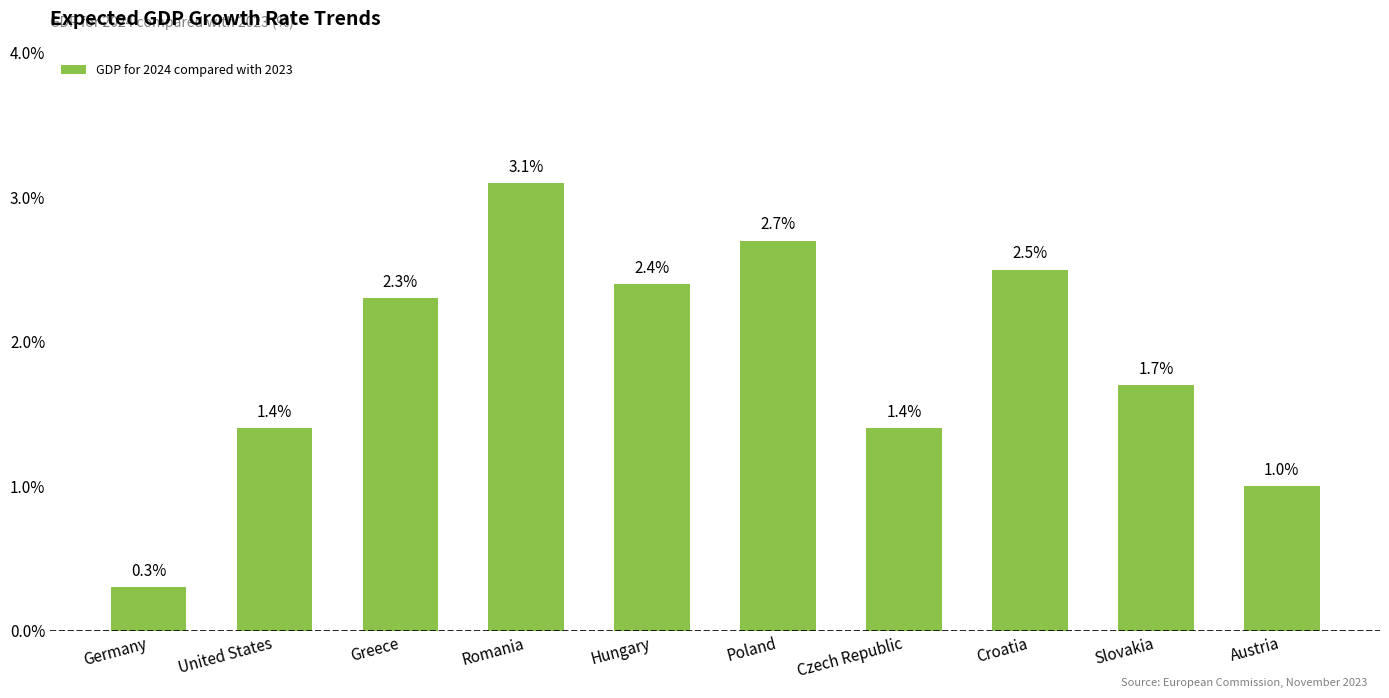

Where is the data nearest to the value 1?

Austria